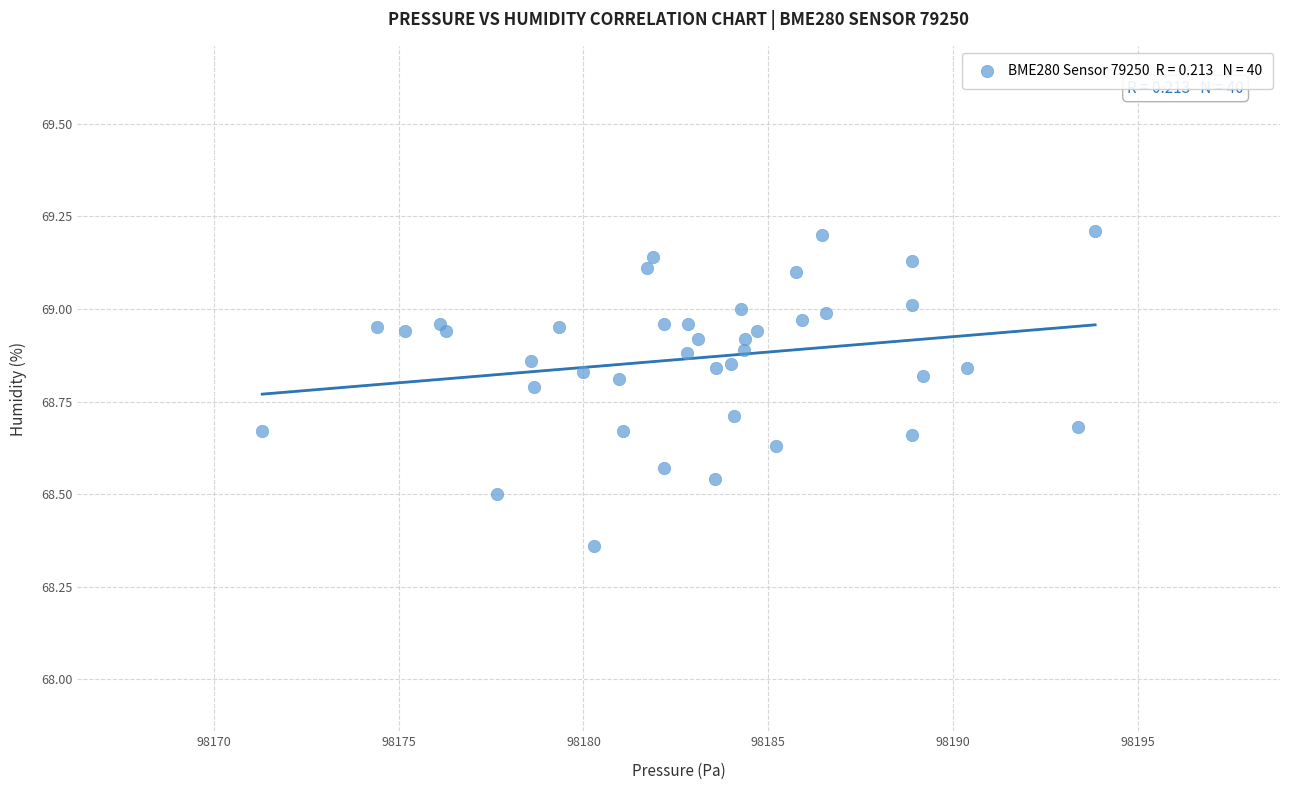

What is the range of X values (max minus min)?

22.5